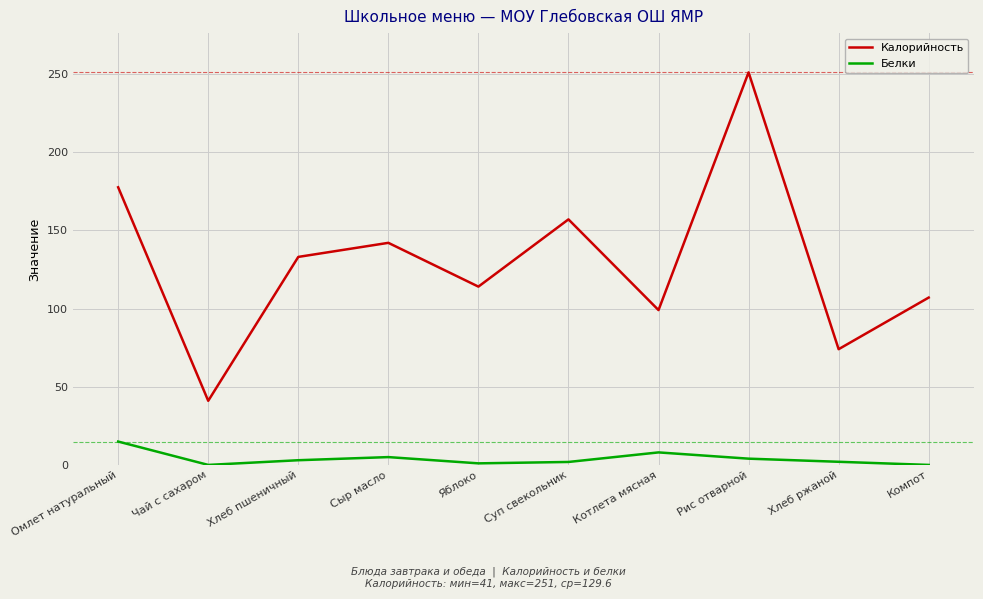

What is the sum of all Белки values?

39.8